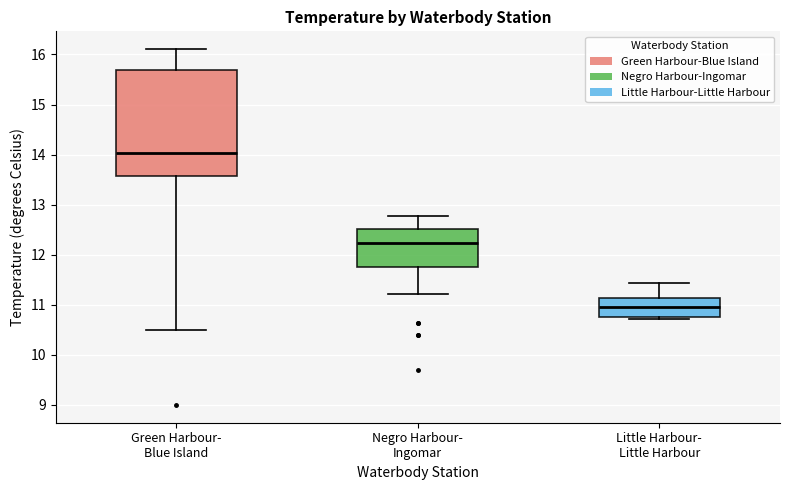

Reading left to right, transcribe this box plot: for each box, give where its median line is, the range the box spans, and where its two whiskers end, as read against the y-axis. The values are not printed on the chart, so give them approximately, as read against the axis.

Green Harbour- Blue Island: median 14.0, box 13.6 to 15.7, whiskers 10.5 to 16.1
Negro Harbour- Ingomar: median 12.2, box 11.8 to 12.5, whiskers 11.2 to 12.8
Little Harbour- Little Harbour: median 11.0, box 10.8 to 11.1, whiskers 10.7 to 11.4